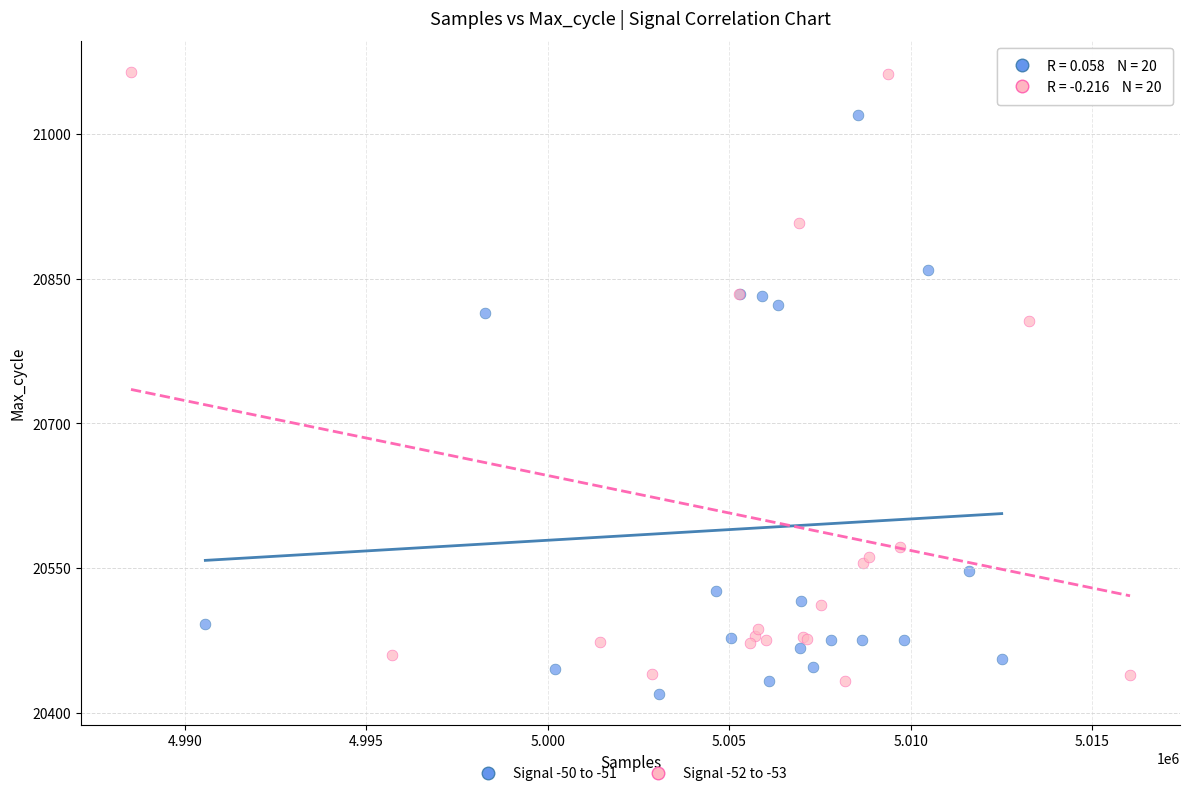

What are all the series names shown in the legend?

Signal -50 to -51, Signal -52 to -53